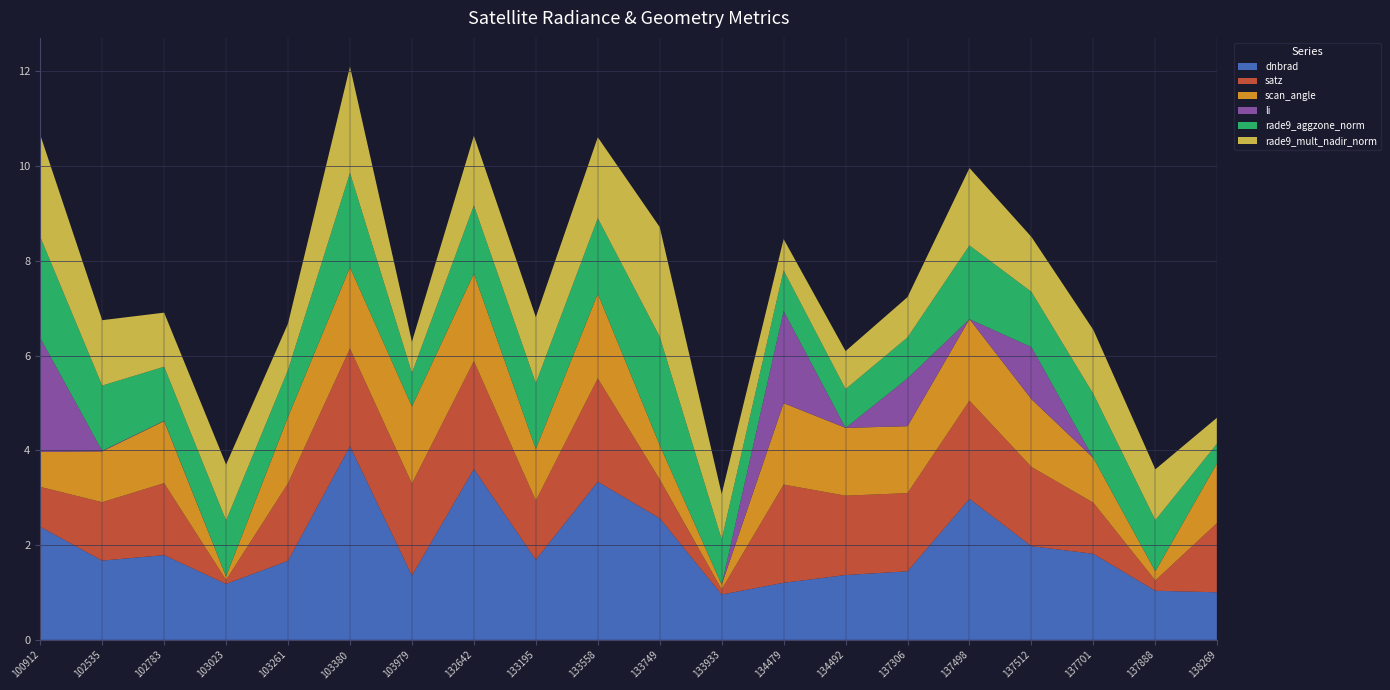

Read the dnbrad value at 103380.

4.1